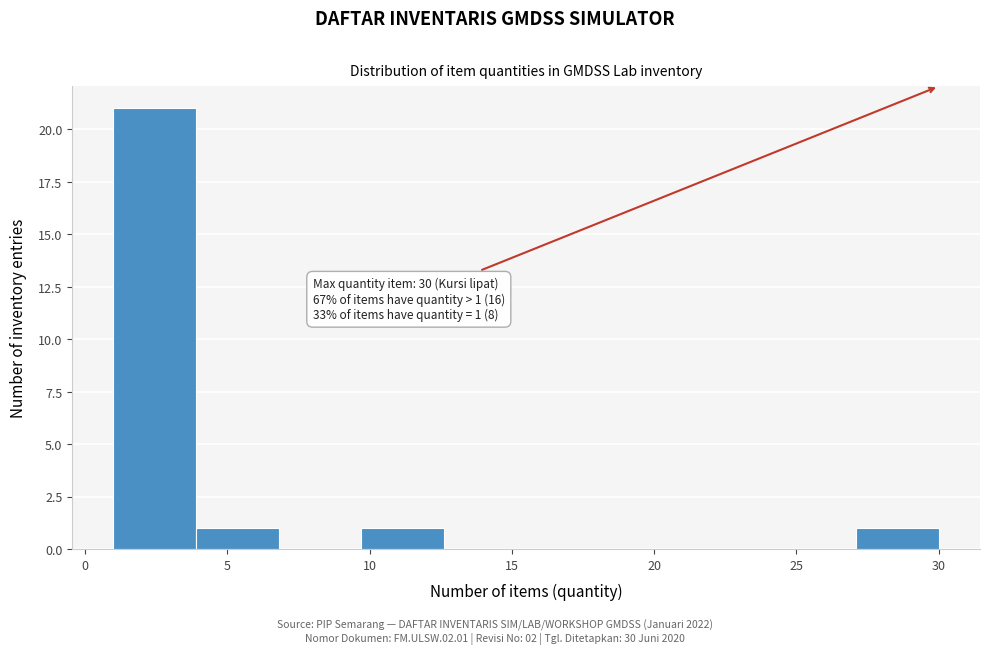

Over which range of the x-axis is the bar tallest?

1.0 to 3.9